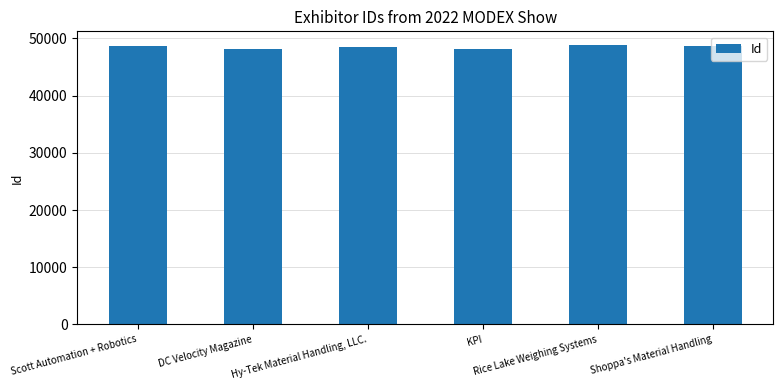

List the labels in order of value, smallest first.

DC Velocity Magazine, KPI, Hy-Tek Material Handling, LLC., Shoppa's Material Handling, Scott Automation + Robotics, Rice Lake Weighing Systems